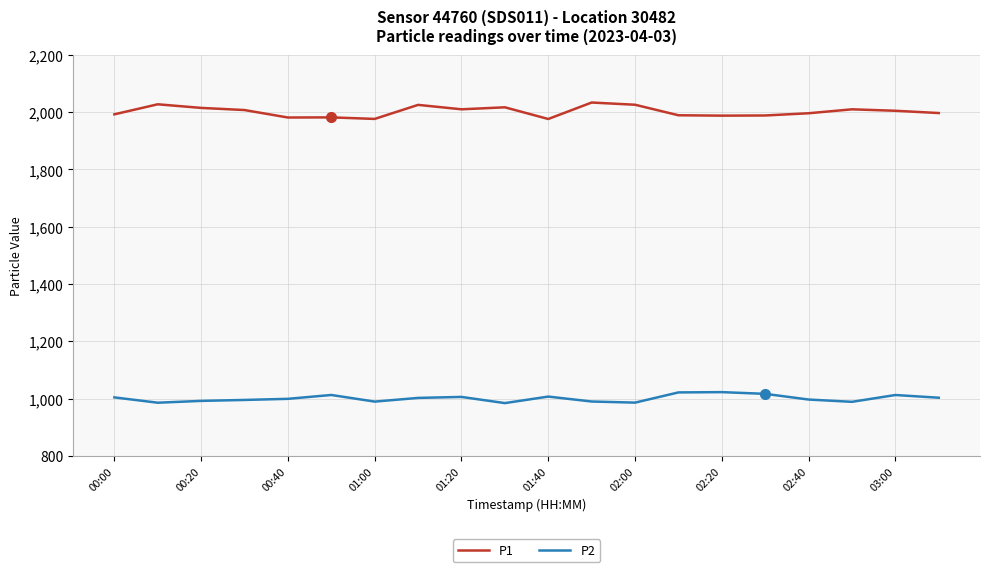

True or false: P2 has more than 1 points higher than both neighbors.

True